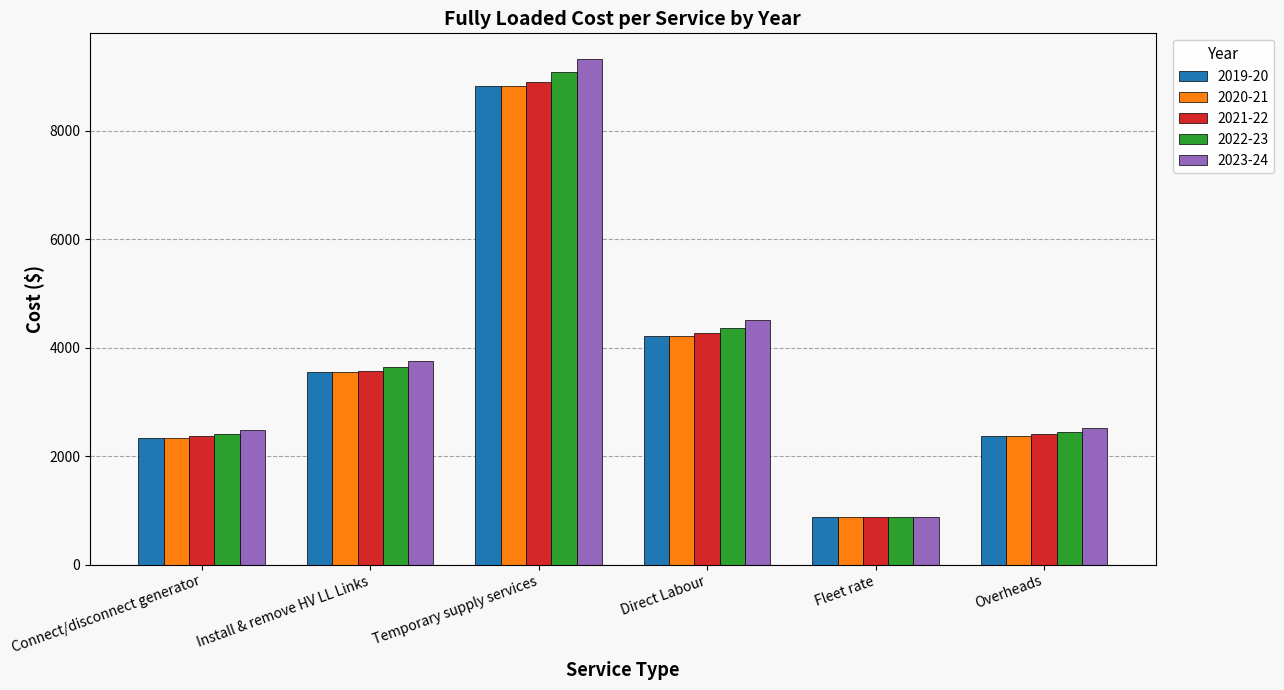

At which category is the sum across all series the highest?

Temporary supply services